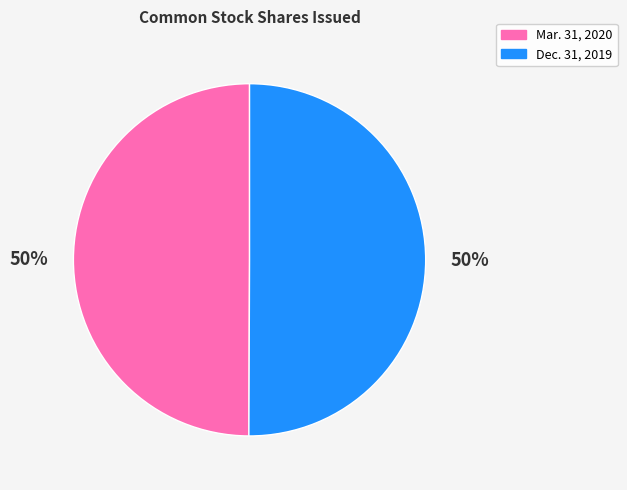

Is it true that Dec. 31, 2019 is 50% of the pie?

True